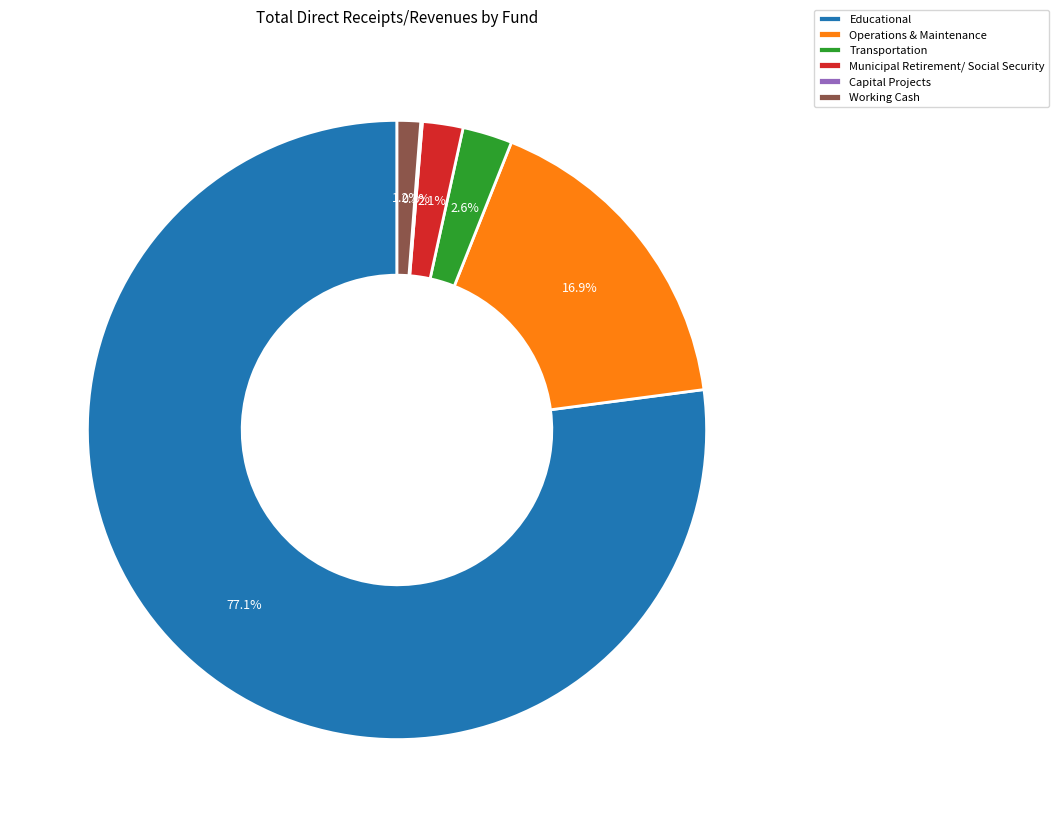

What is the largest slice in the pie chart?

Educational